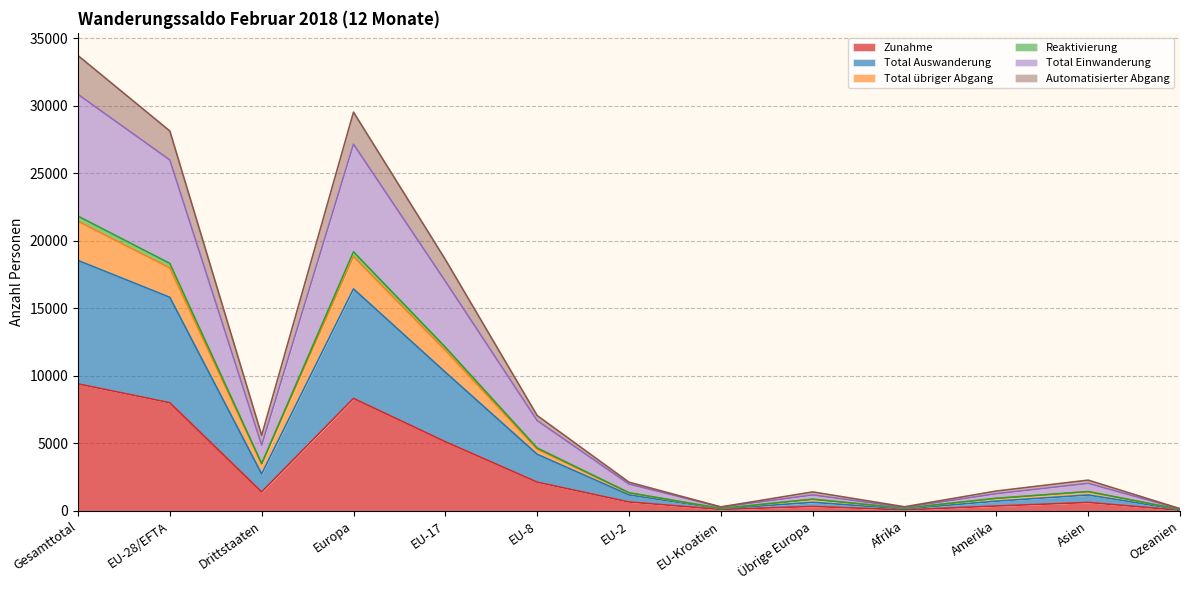

True or false: Total Einwanderung and Automatisierter Abgang intersect in this chart.

False